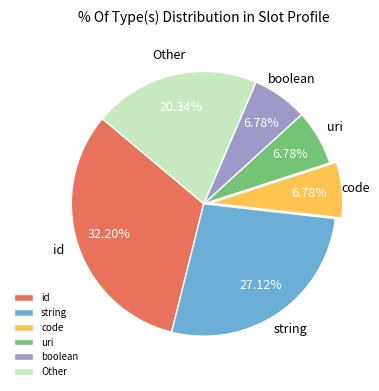

How many slices are in this pie chart?

6